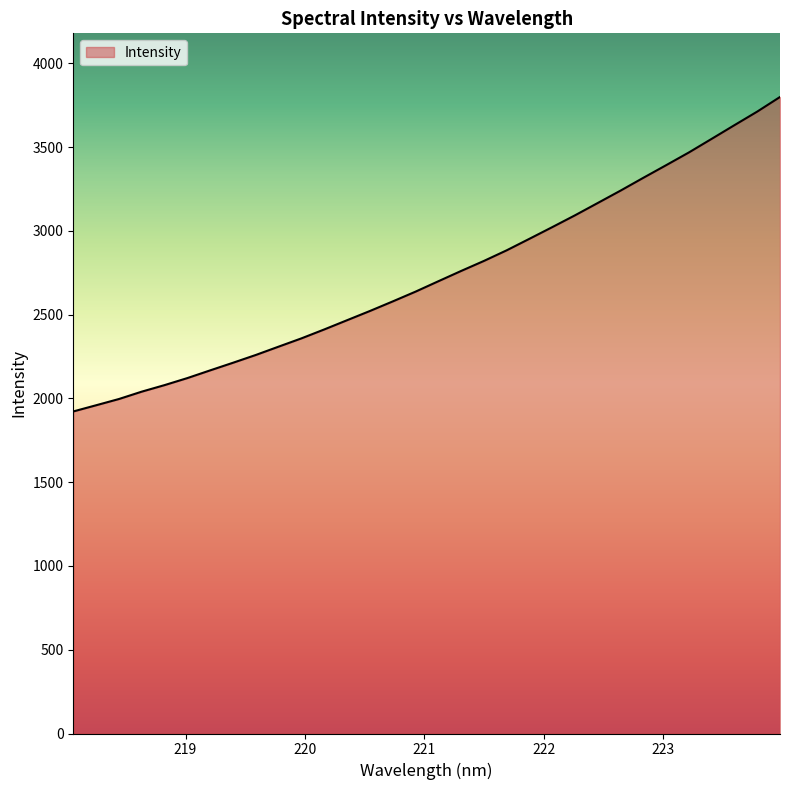

Reading left to right, what are all the values shown in this chart?

1922.0	1959.0	1996.2	2040.2	2079.3	2121.2	2167.3	2212.7	2259.2	2308.9	2358.2	2411.5	2466.5	2521.5	2578.6	2636.9	2698.9	2760.3	2820.2	2883.6	2952.5	3022.0	3092.7	3166.3	3240.1	3316.6	3391.8	3467.9	3549.1	3630.7	3711.6	3798.8